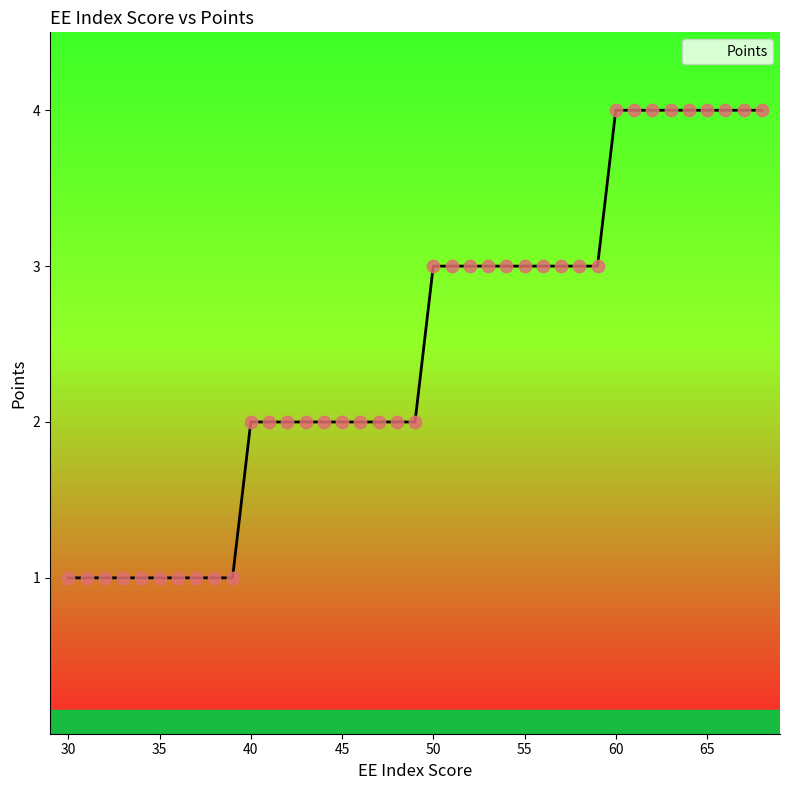

What is the difference between the maximum and minimum values?

3